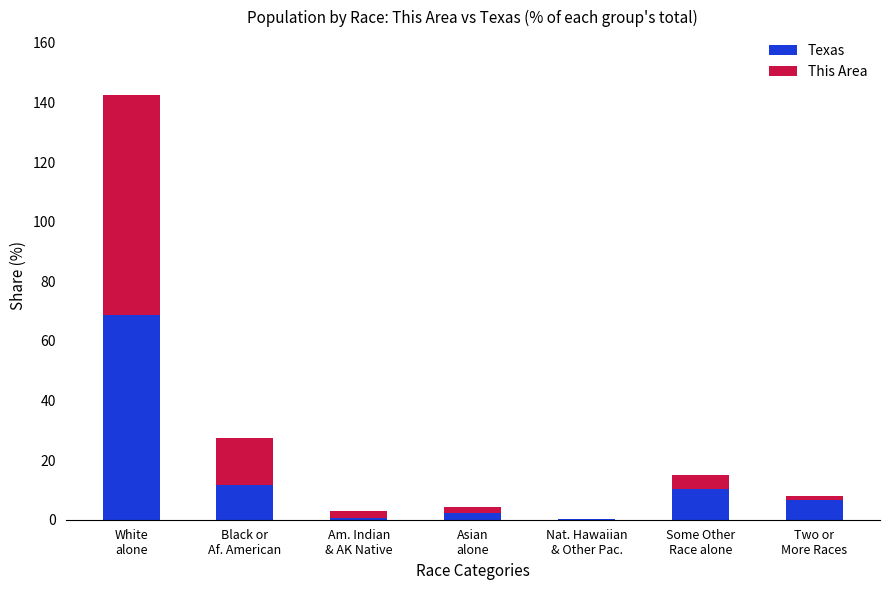

What value does the Texas series have at Two or
More Races?

6.5